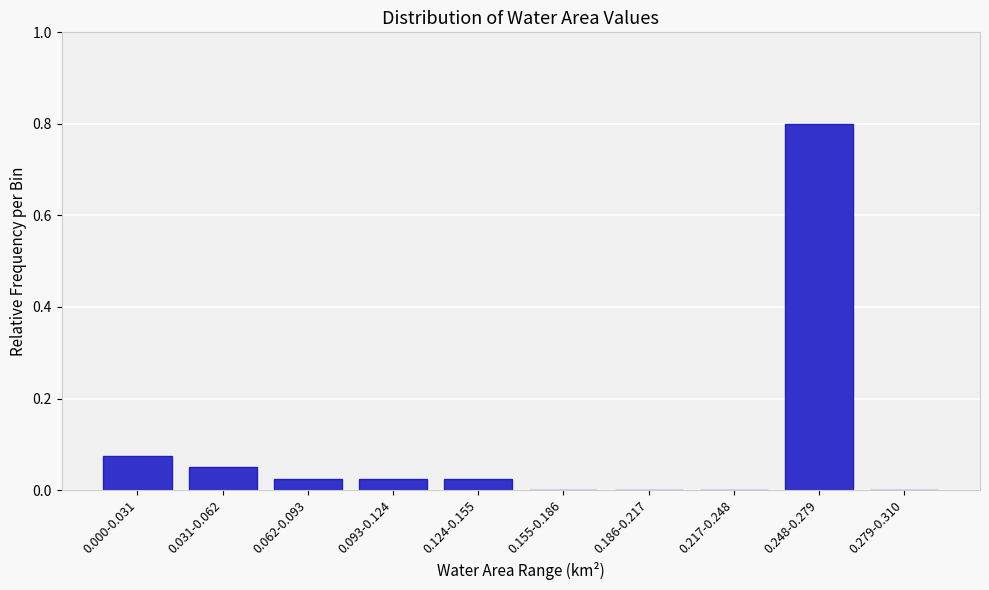

Which has a higher value, 0.000-0.031 or 0.155-0.186?

0.000-0.031